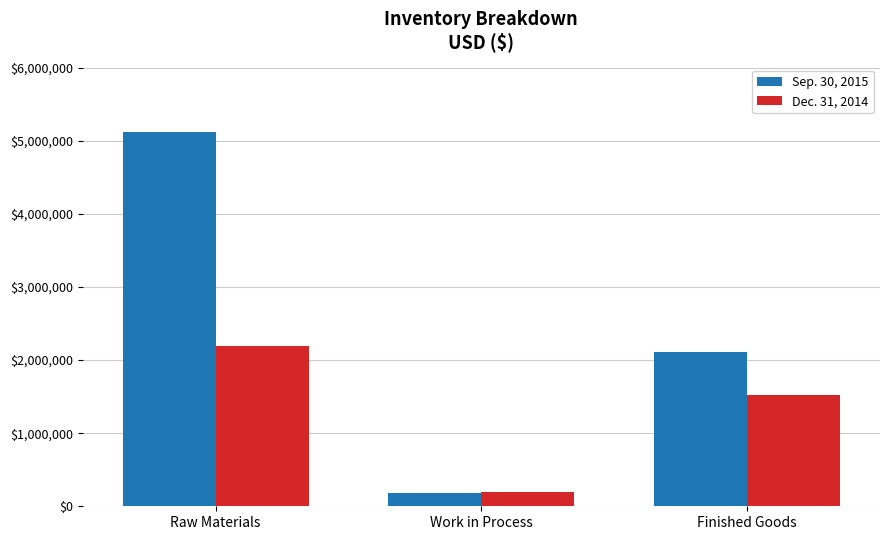

At which label is Sep. 30, 2015 closest to 2652438?

Finished Goods